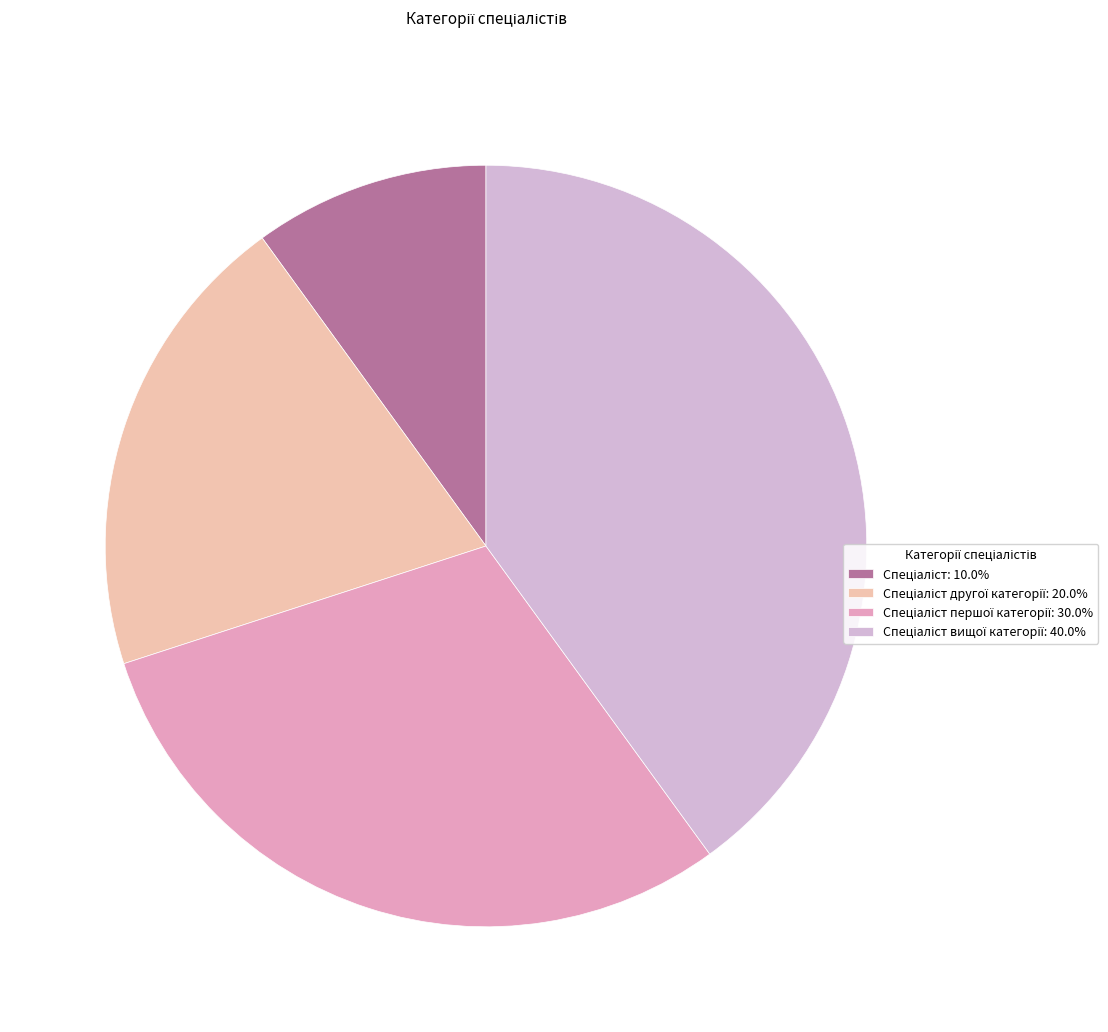

Is there a majority slice in this chart?

No